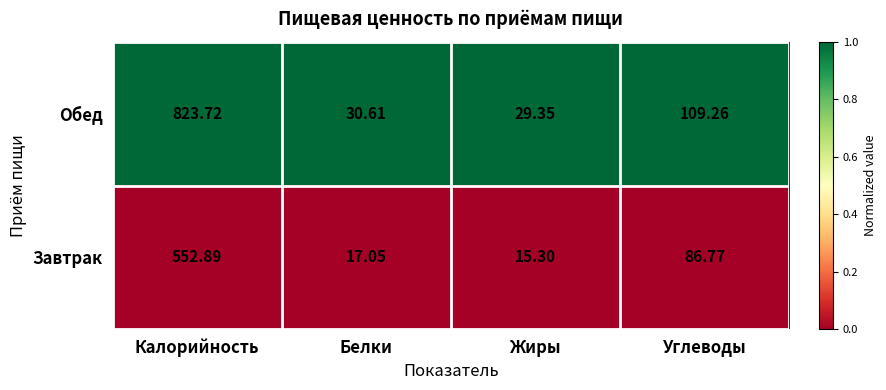

Which label corresponds to the smallest value in the chart?

Жиры